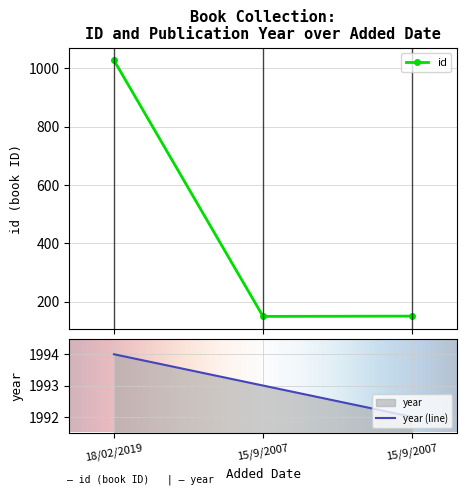

What is the average value of the id series?

442